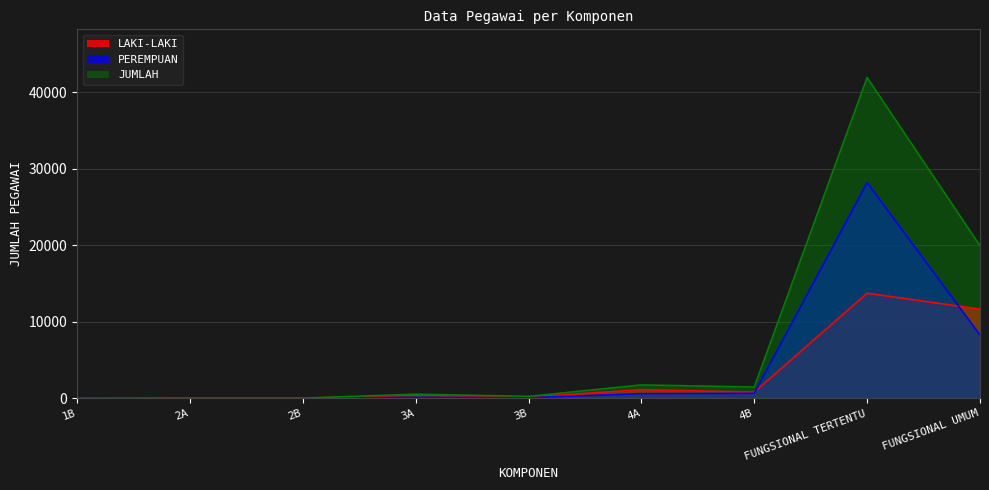

True or false: PEREMPUAN has a value of 15 at 2A.

False